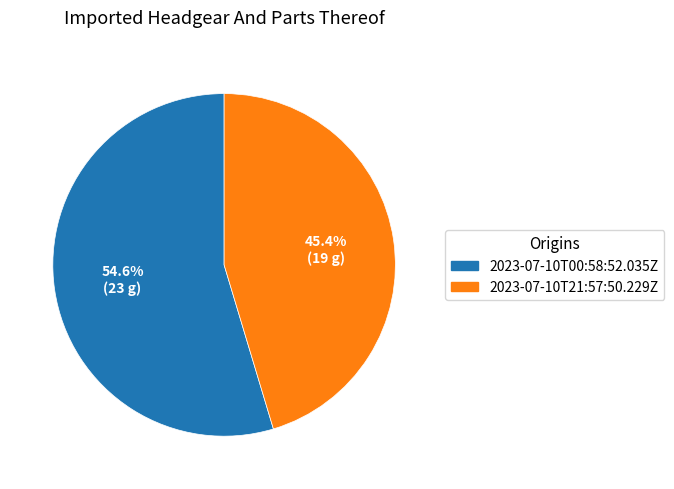

The 2023-07-10T00:58:52.035Z slice represents 55% of the pie. True or false?

True